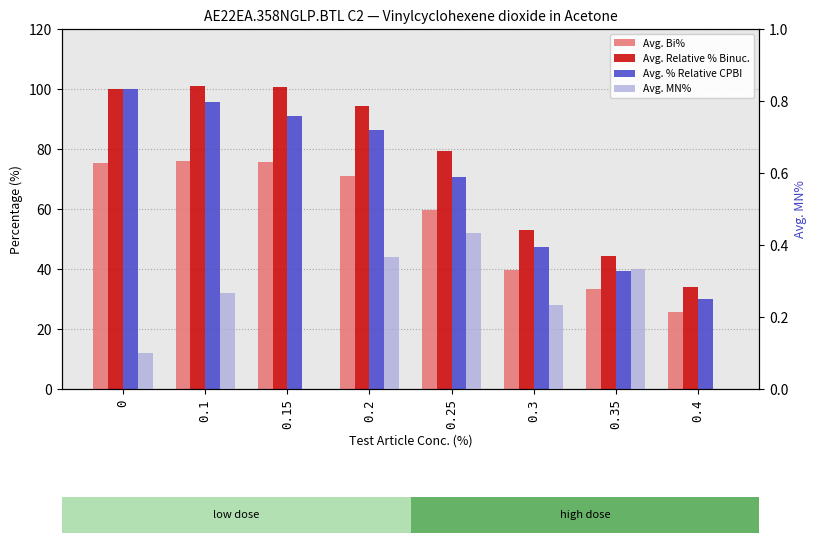

What are all the series names shown in the legend?

Avg. Bi%, Avg. Relative % Binuc., Avg. % Relative CPBI, Avg. MN%